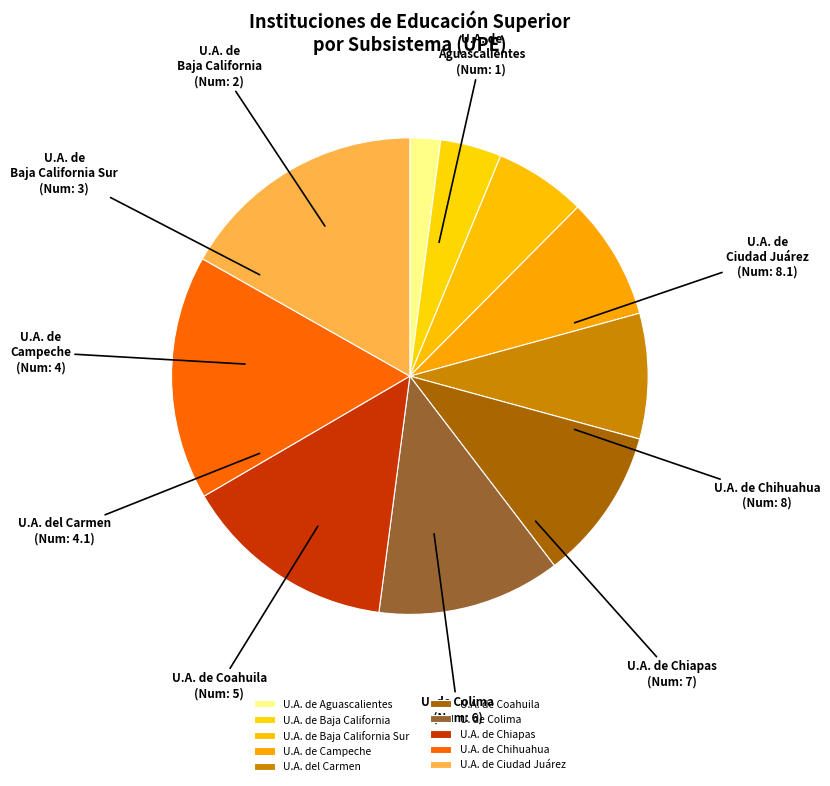

Is there any slice that represents more than half of the pie?

No